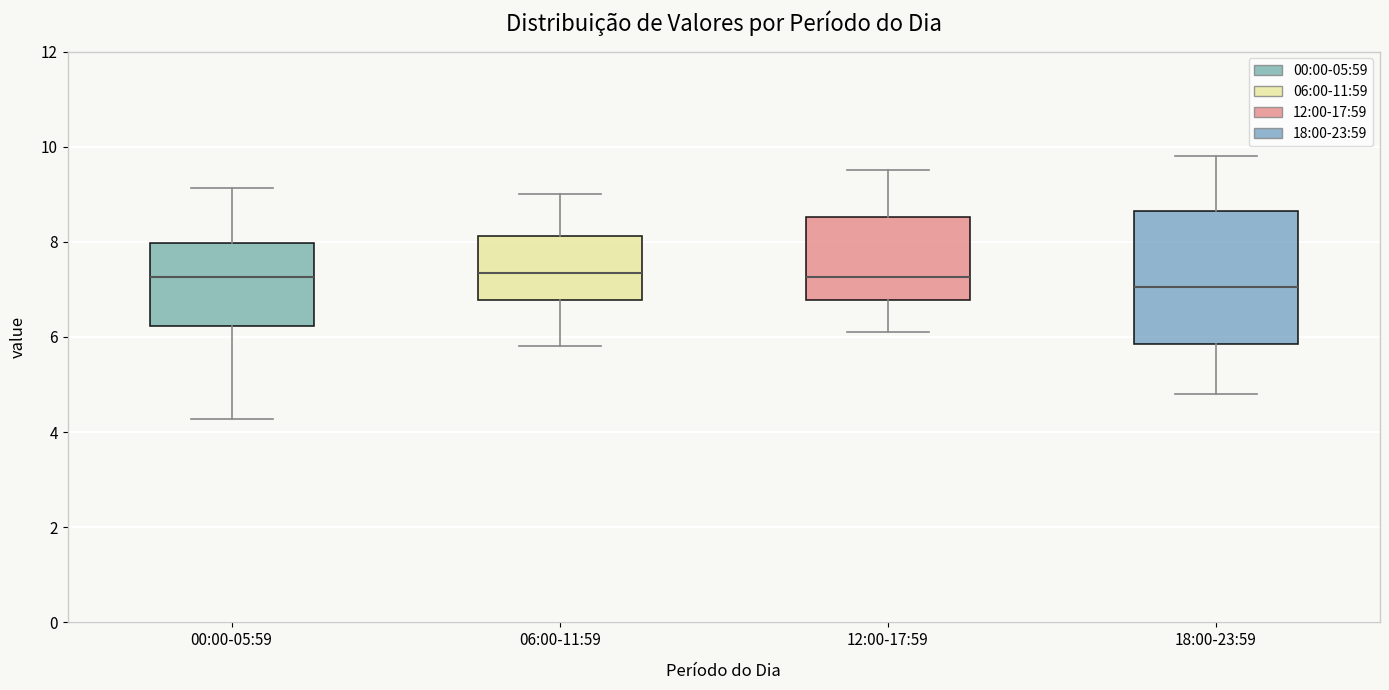

Where does the median line of the box for 12:00-17:59 sit on the y-axis? The values are not printed on the chart, so give them approximately, as read against the axis.

7.2